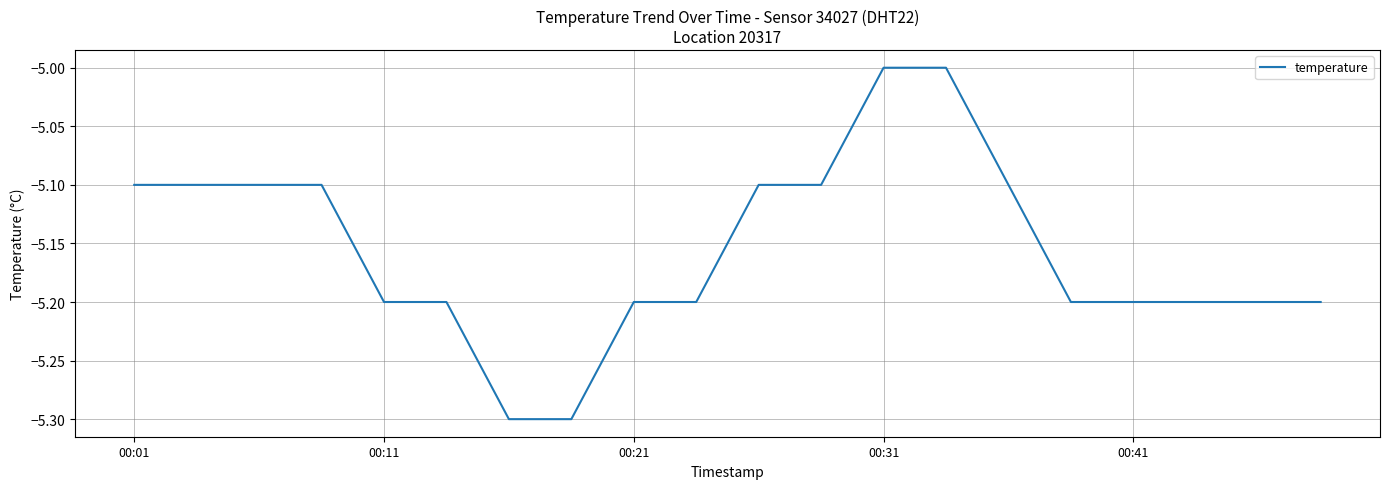

What is the maximum value shown in the chart?

-5.0